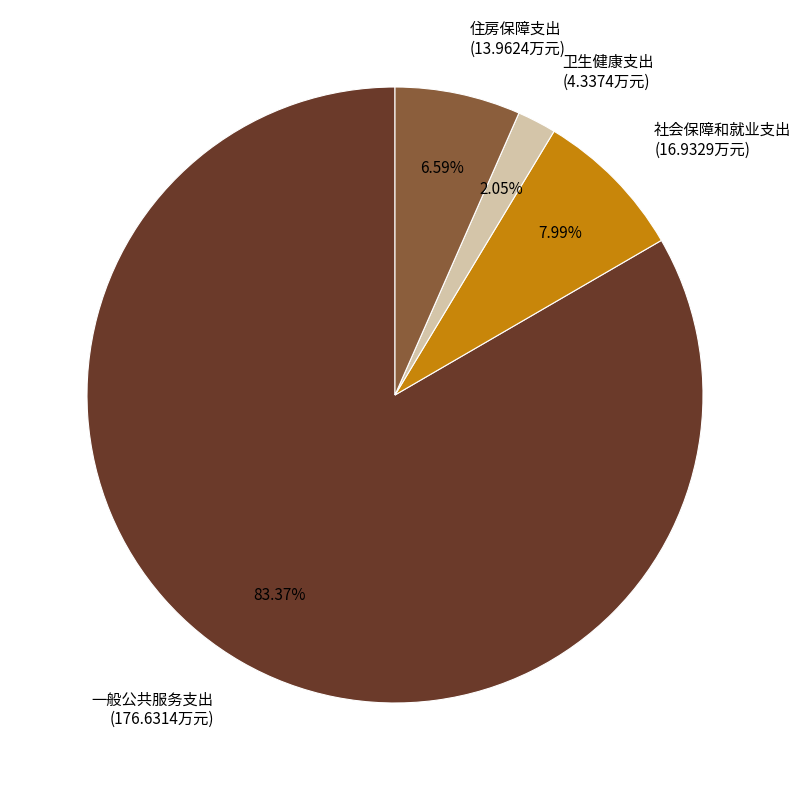

What percentage do 住房保障支出 and 一般公共服务支出 together represent?

90.0%